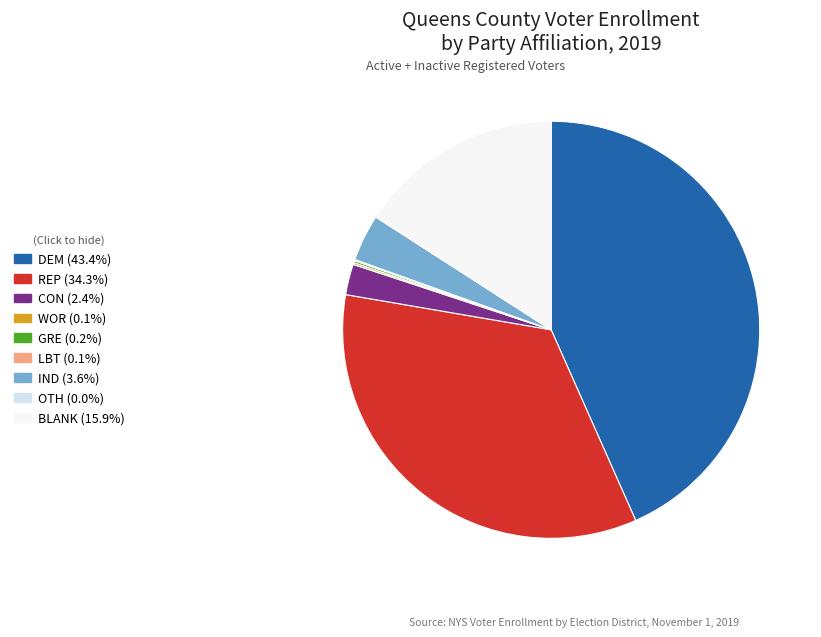

Is it true that DEM is 57% of the pie?

False